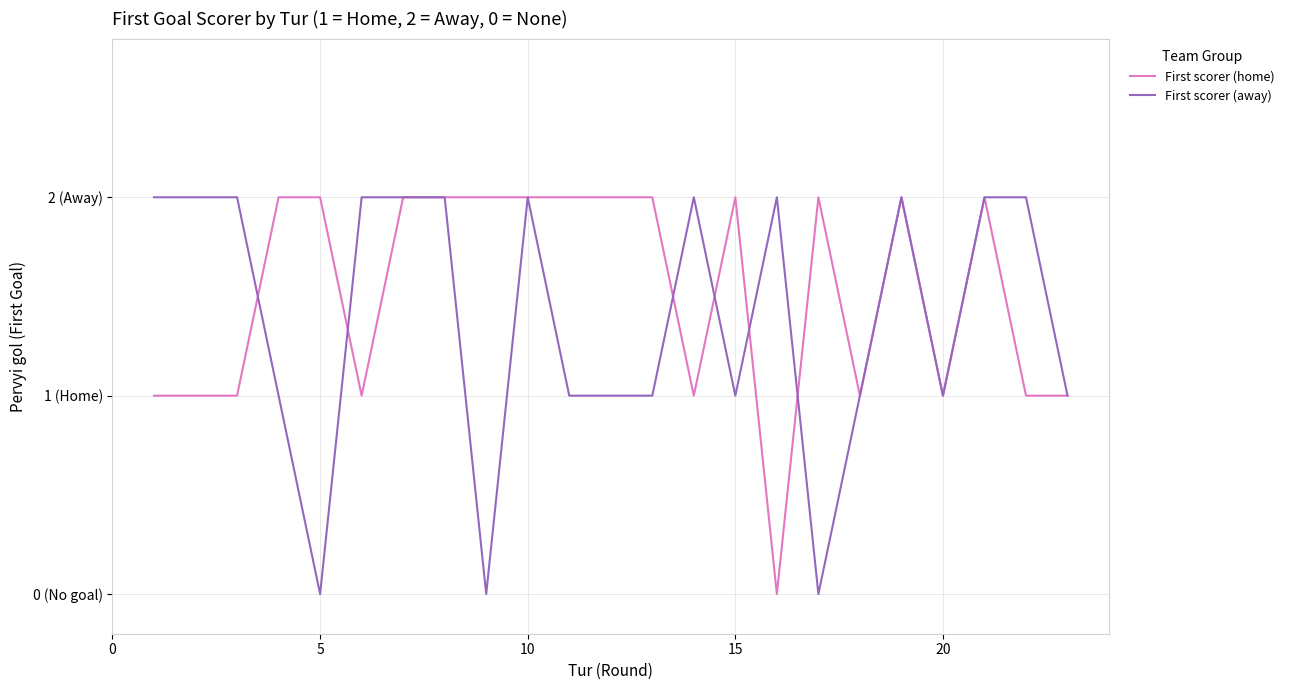

Rank the series by their average value, from highest to lowest.

First scorer (home), First scorer (away)